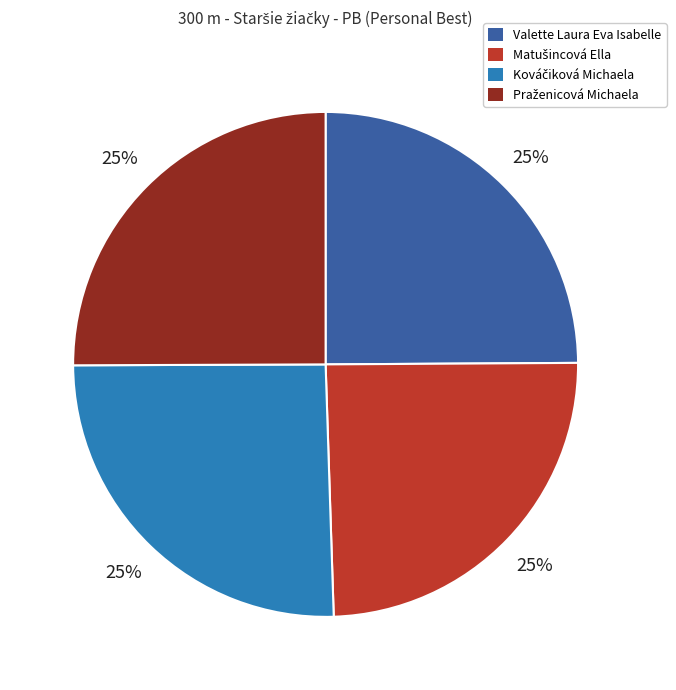

True or false: Valette Laura Eva Isabelle accounts for 25% of the total.

True